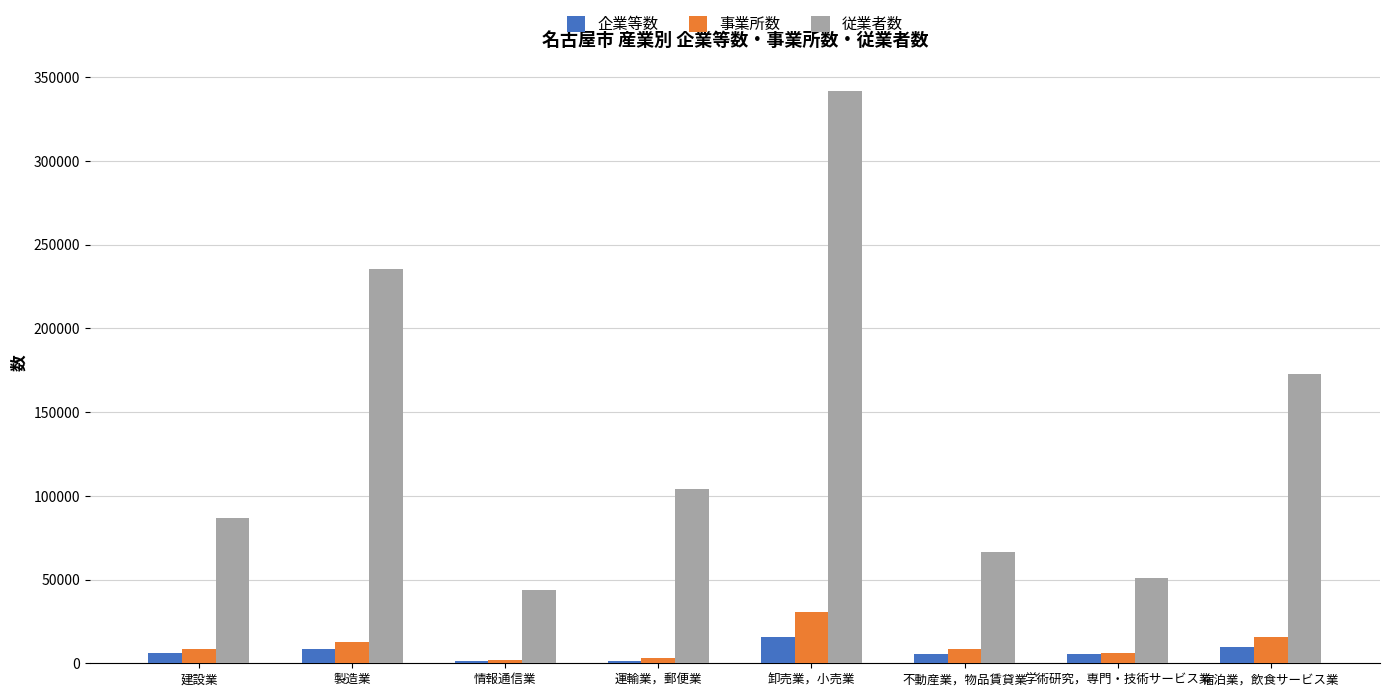

What is the maximum value shown in the chart?

341810